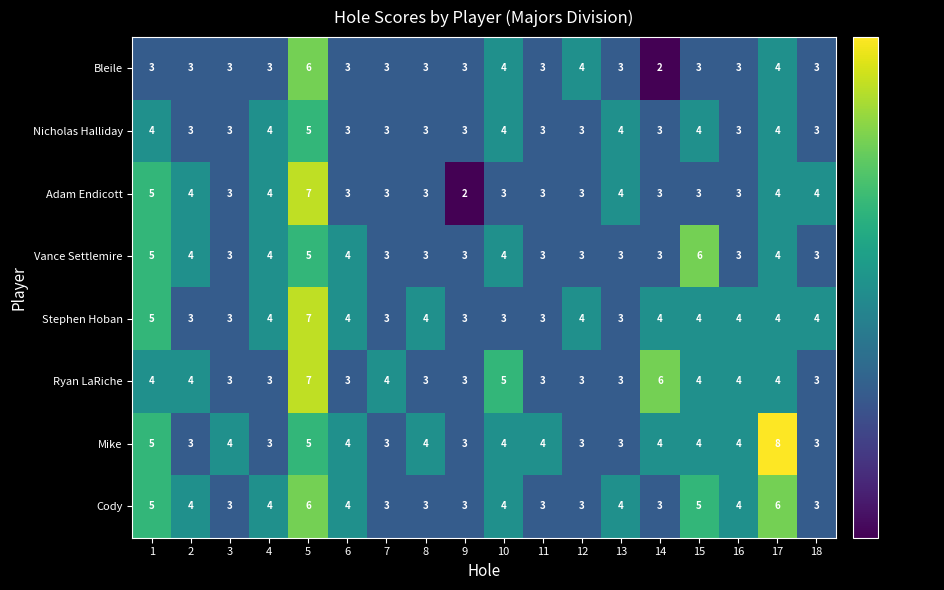

What is the total value across all series at 4?

29